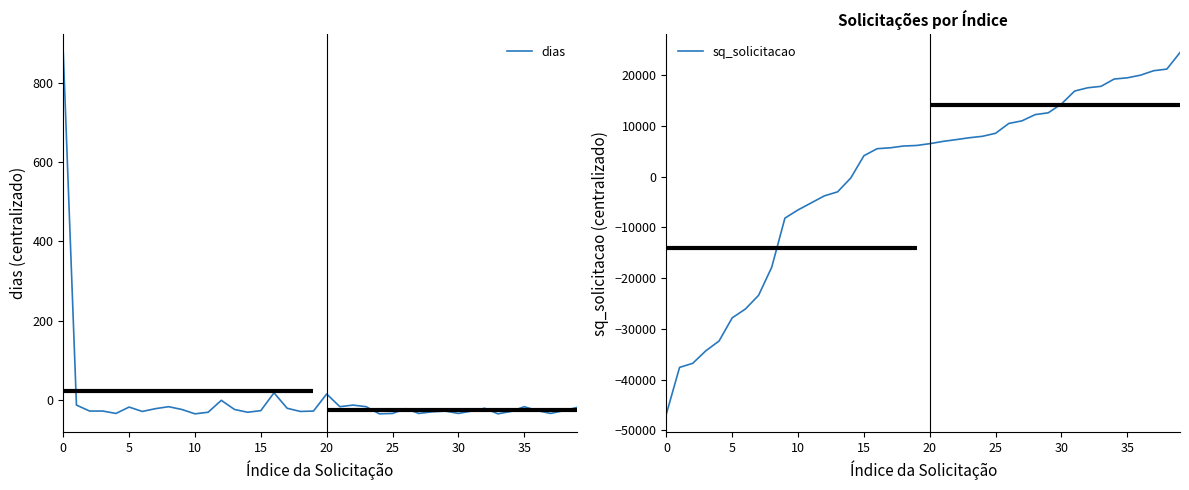

What is the minimum value shown in the chart?

-46731.2